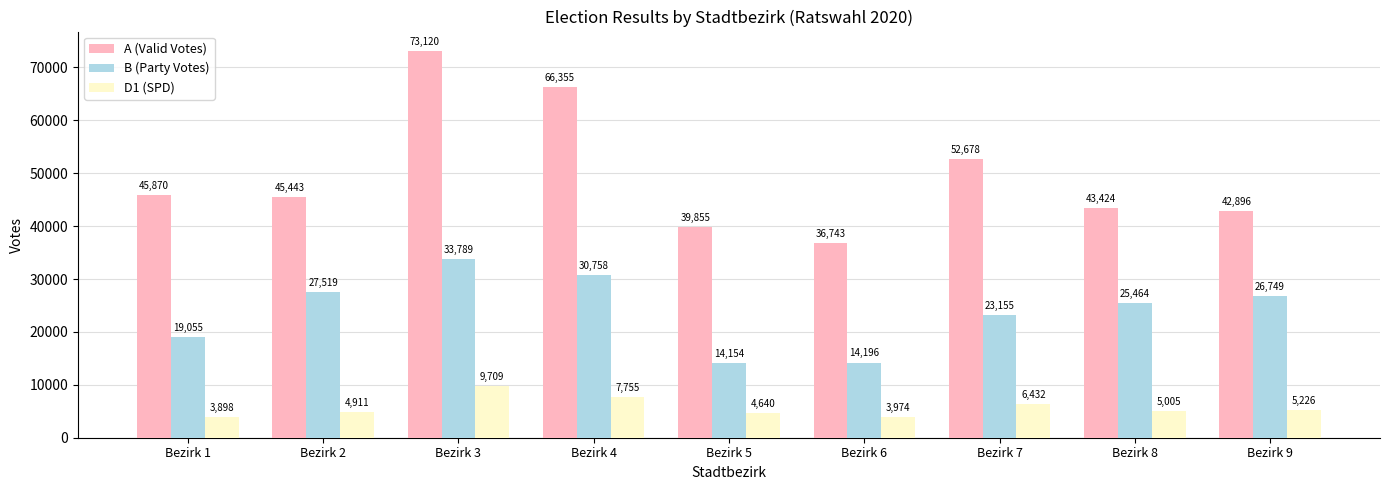

Between Bezirk 3 and Bezirk 6, which series saw the biggest shift?

A (Valid Votes)